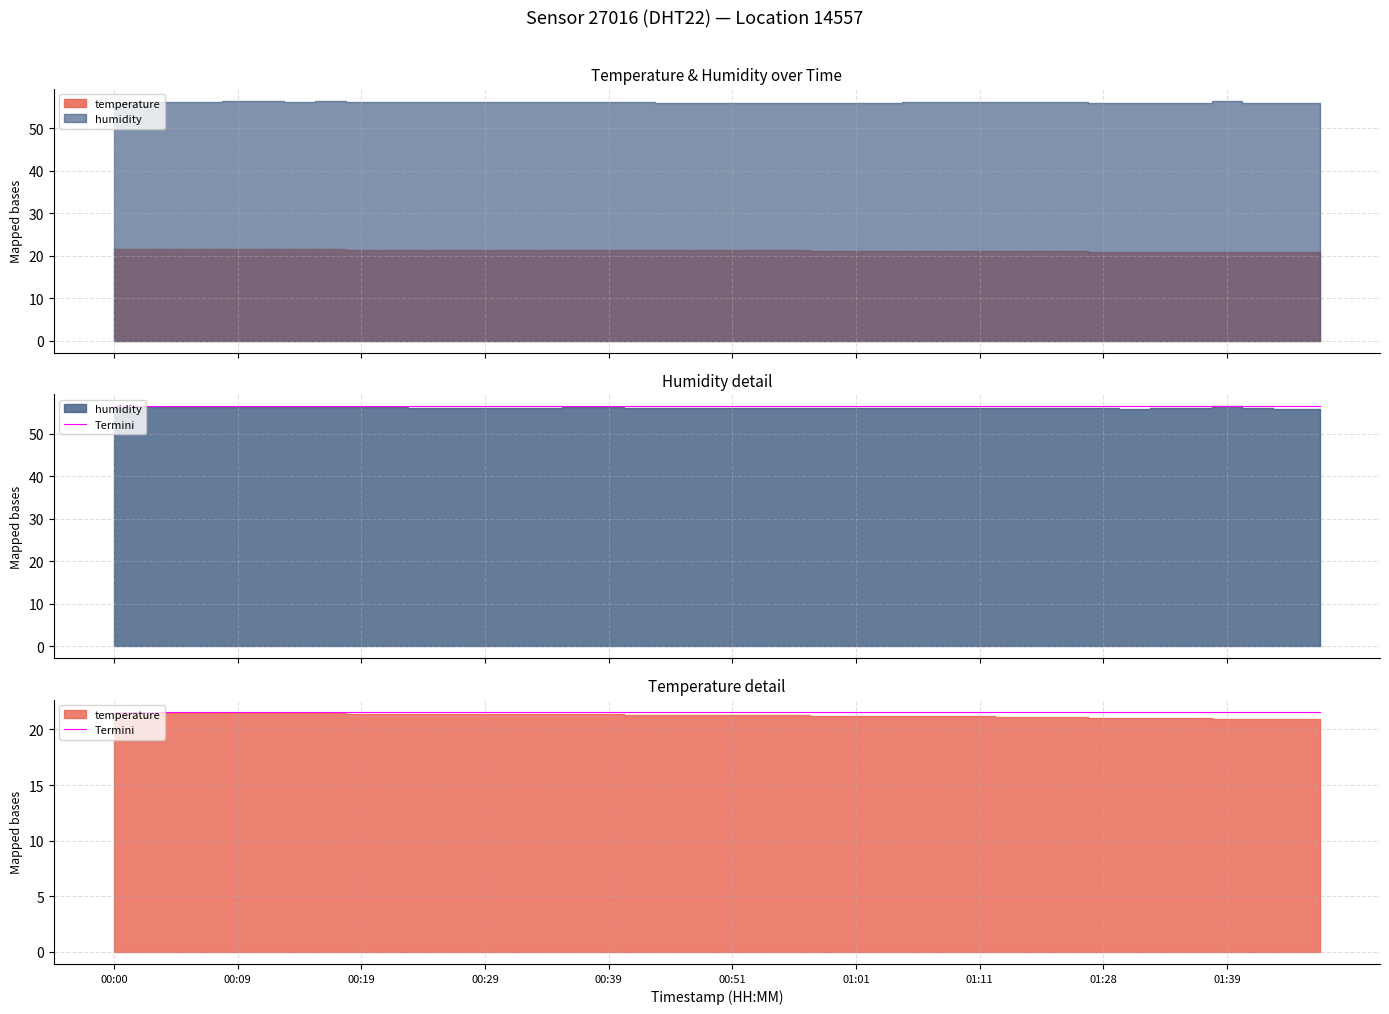

At how many categories does at least one series exceed 23?

40